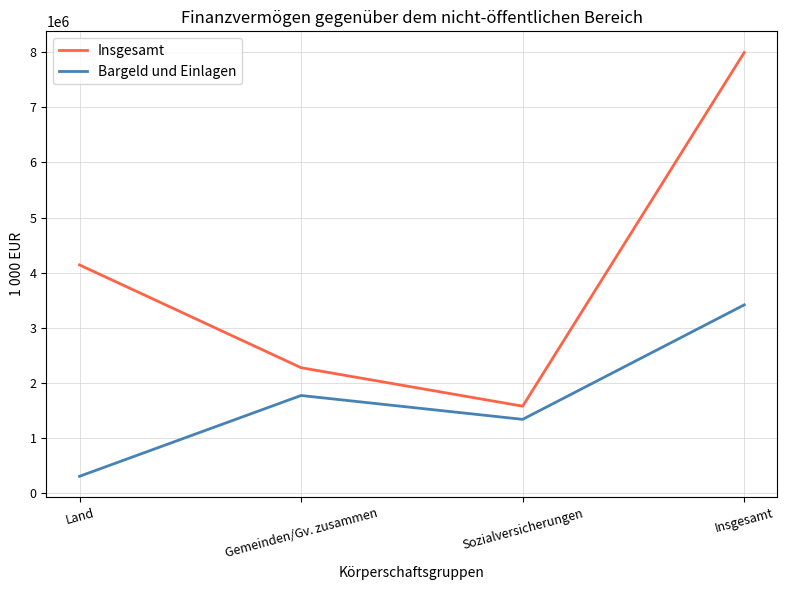

Which series has the largest range (max minus min)?

Insgesamt